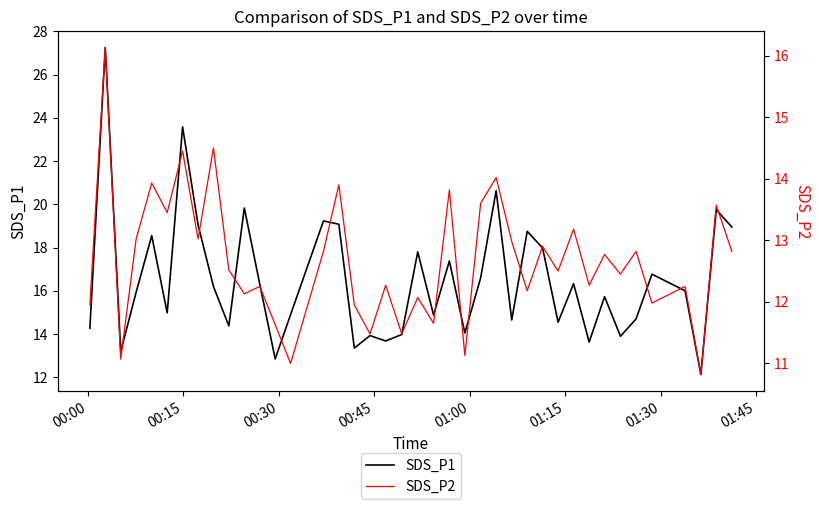

True or false: SDS_P1 and SDS_P2 cross at least once.

False